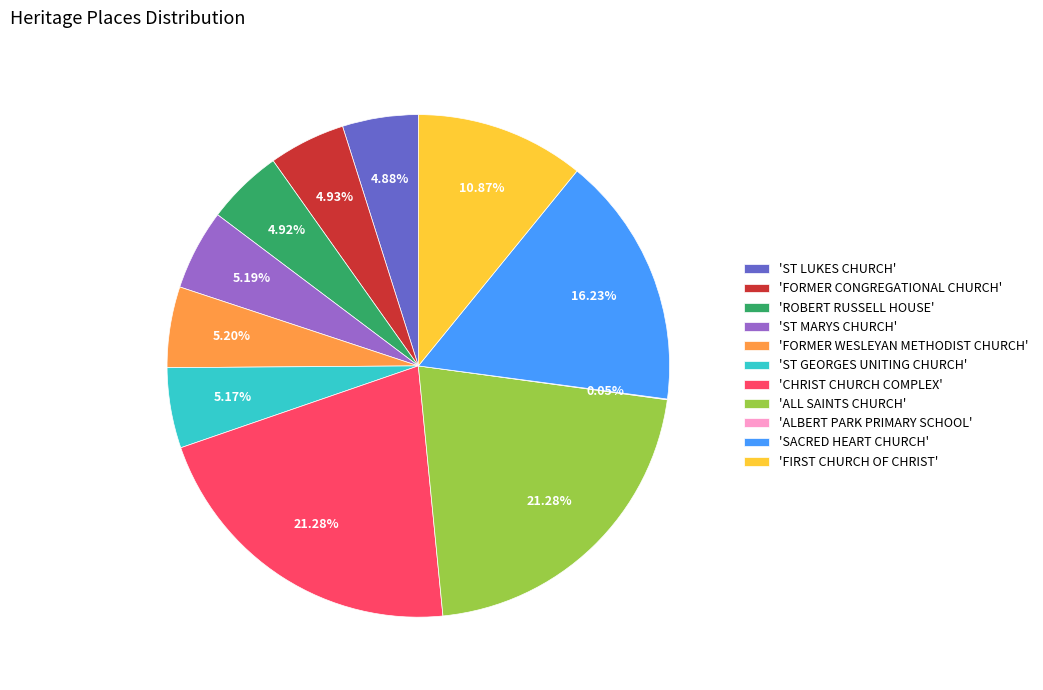

To the nearest percent, what is the difference between the largest and smallest slice percentages?

21%